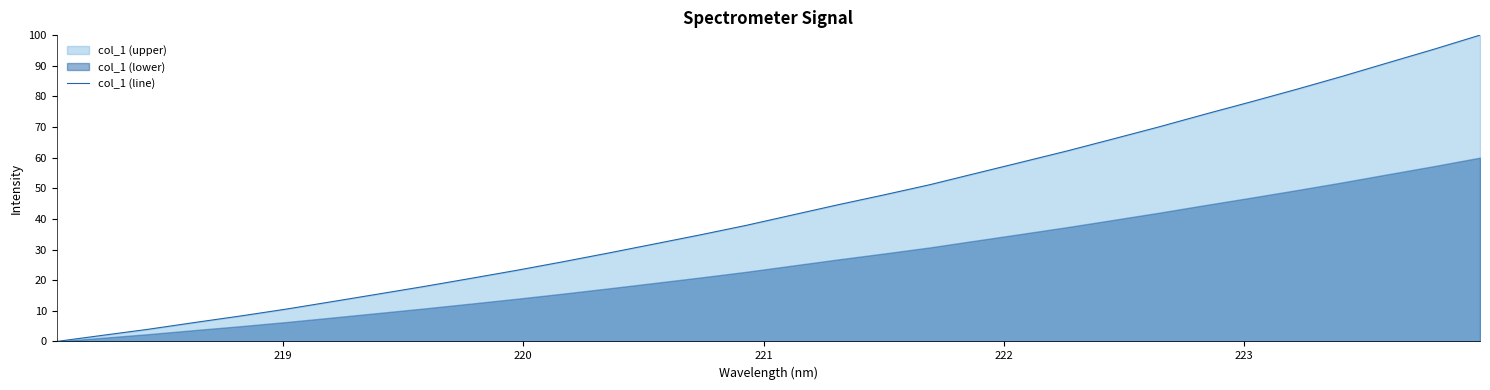

What is the highest value of the col_1 (line) series?

100.0